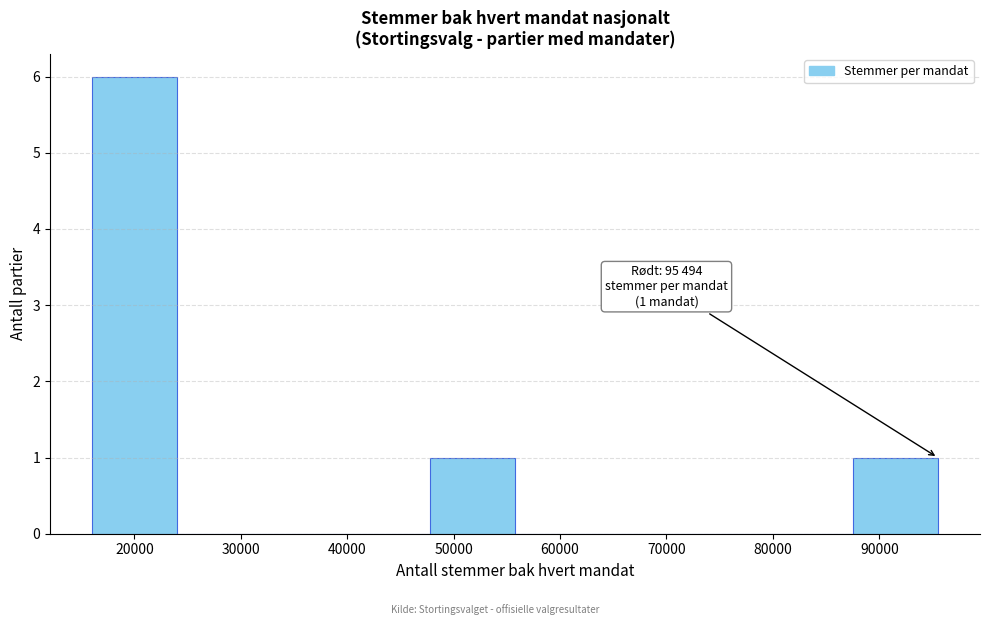

Which range on the x-axis has the tallest bar?

16000 to 24000